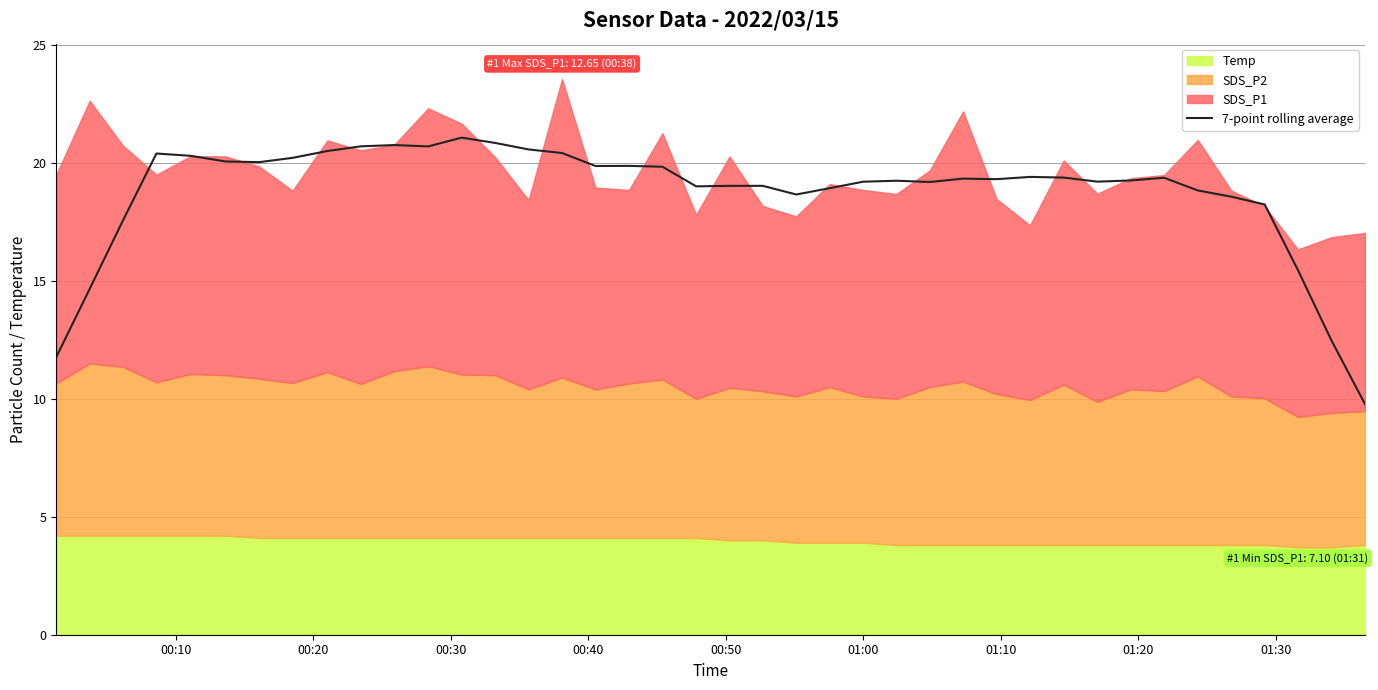

The chart shows a value of 7.4 at 37. True or false?

False